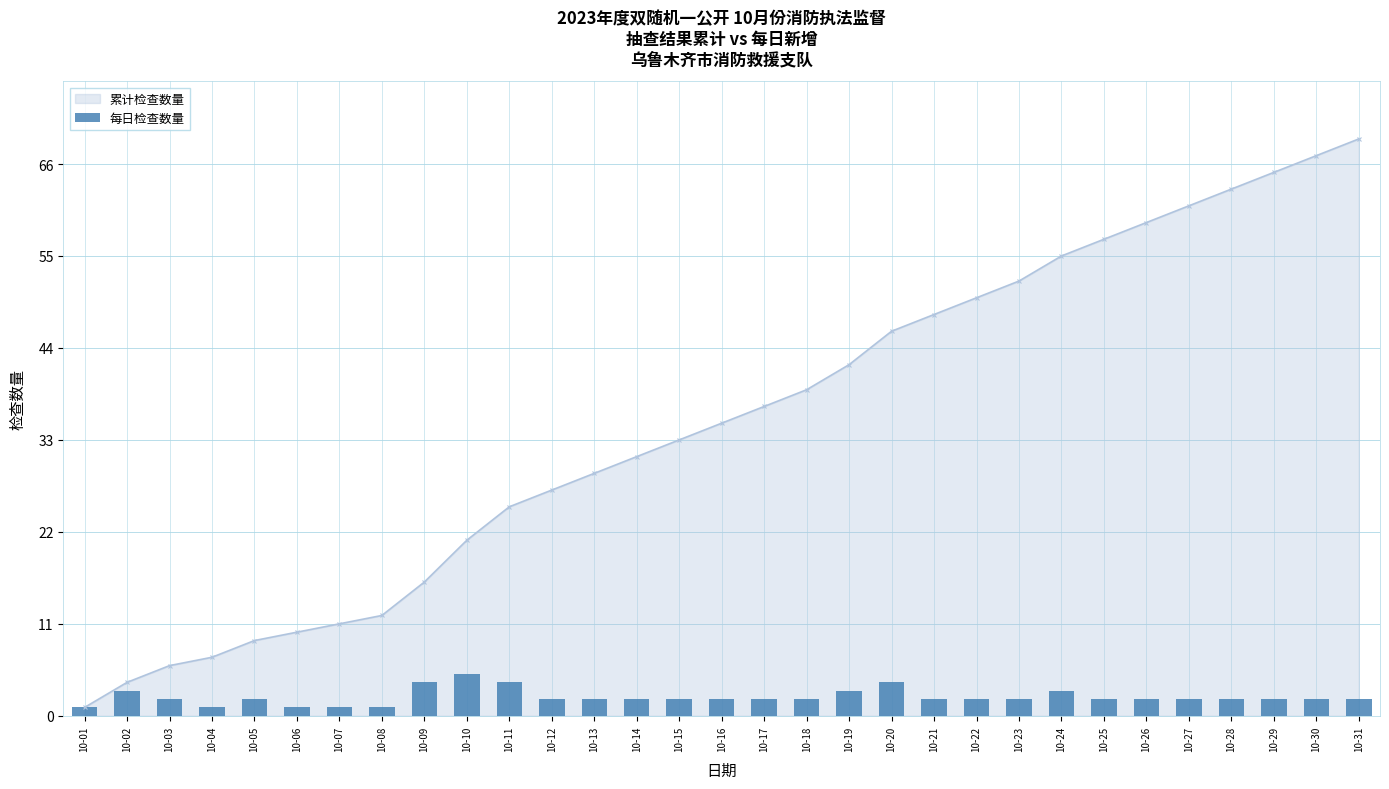

The 累计检查数量 series shows 59 at 10-26. True or false?

True